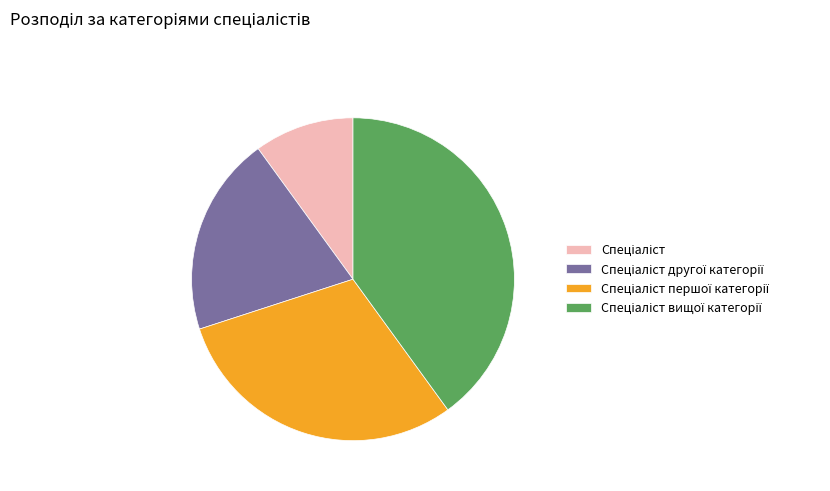

Is there a majority slice in this chart?

No